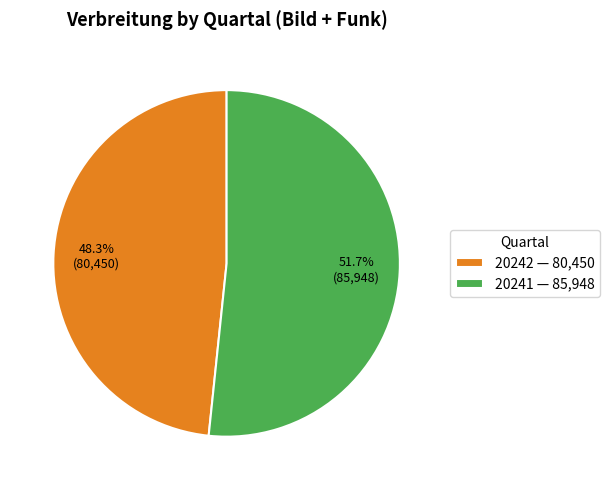

Does any single category account for the majority?

Yes